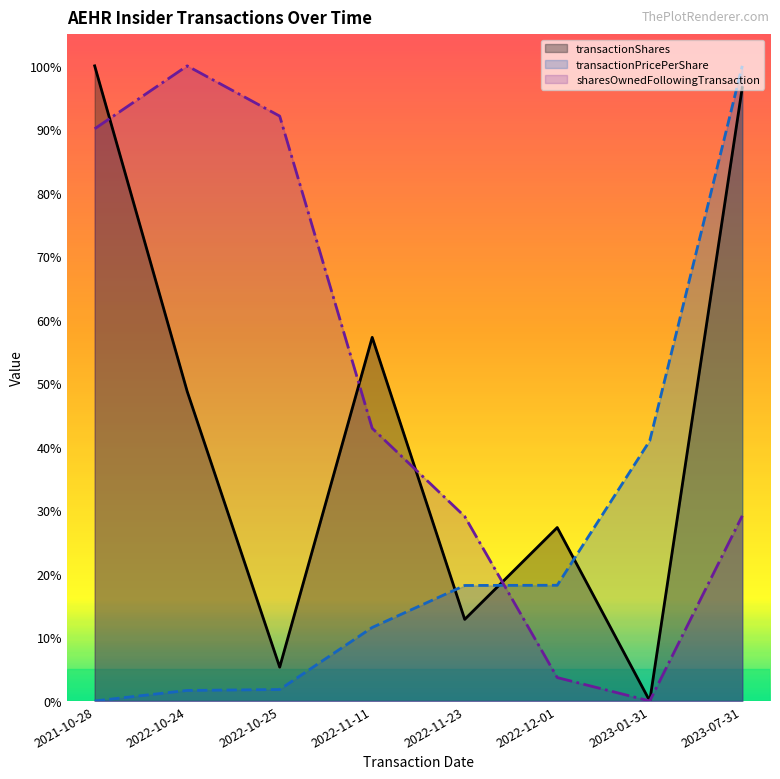

What is the label of the 5th point from the right?

2022-11-11